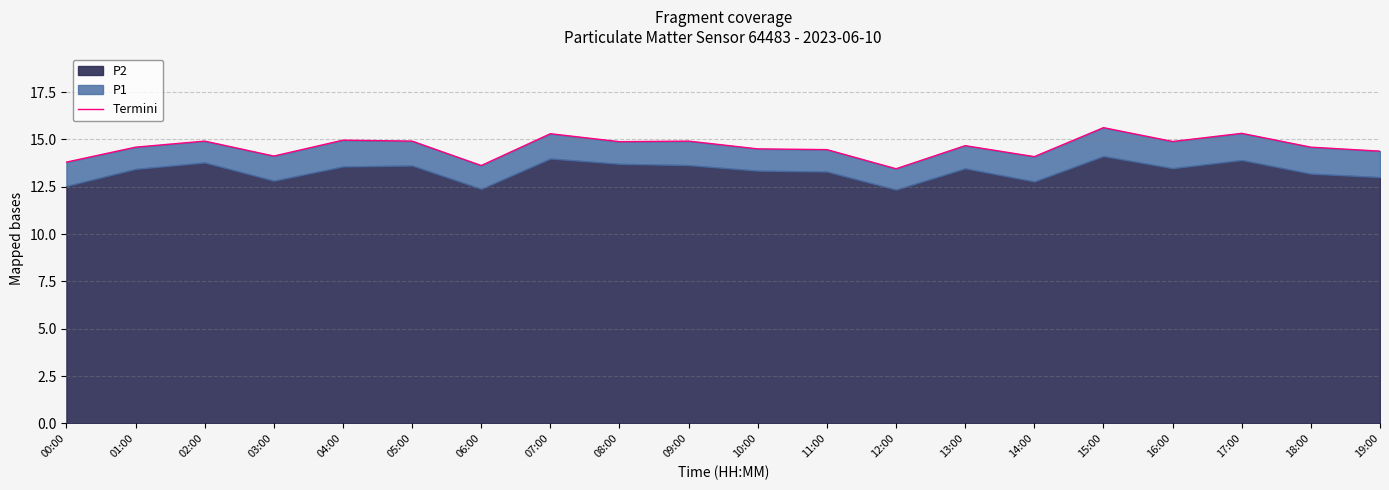

What is the label of the 11th point from the left?

10:00